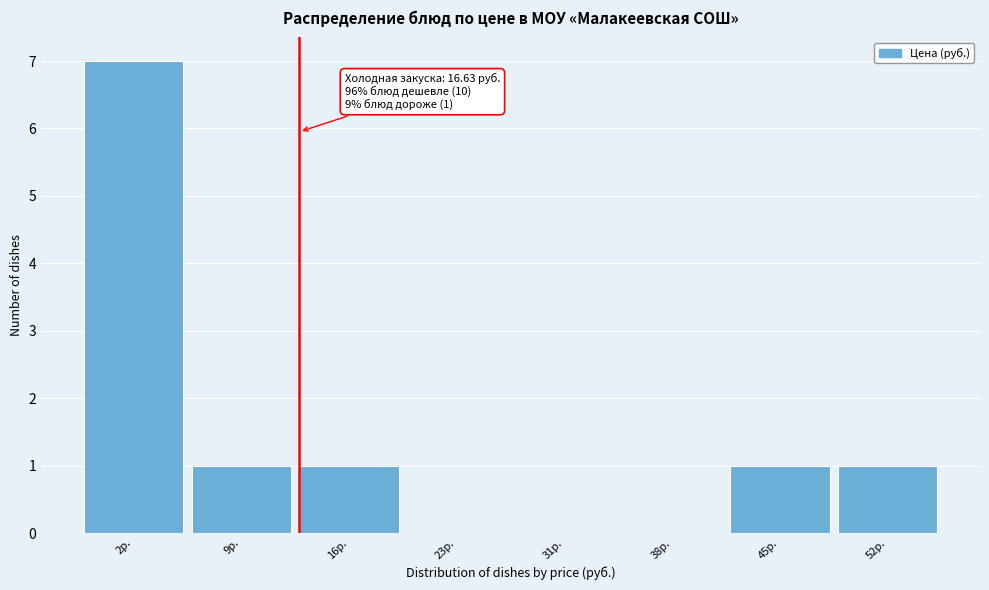

Reading right to left, list all the values displayed in this chart.

52р.=1	45р.=1	38р.=0	31р.=0	23р.=0	16р.=1	9р.=1	2р.=7